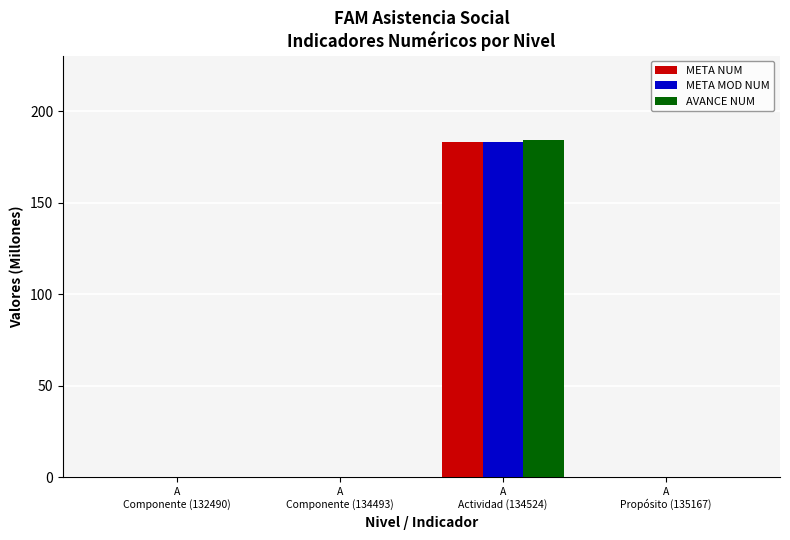

What is the sum of all META NUM values?

183.4